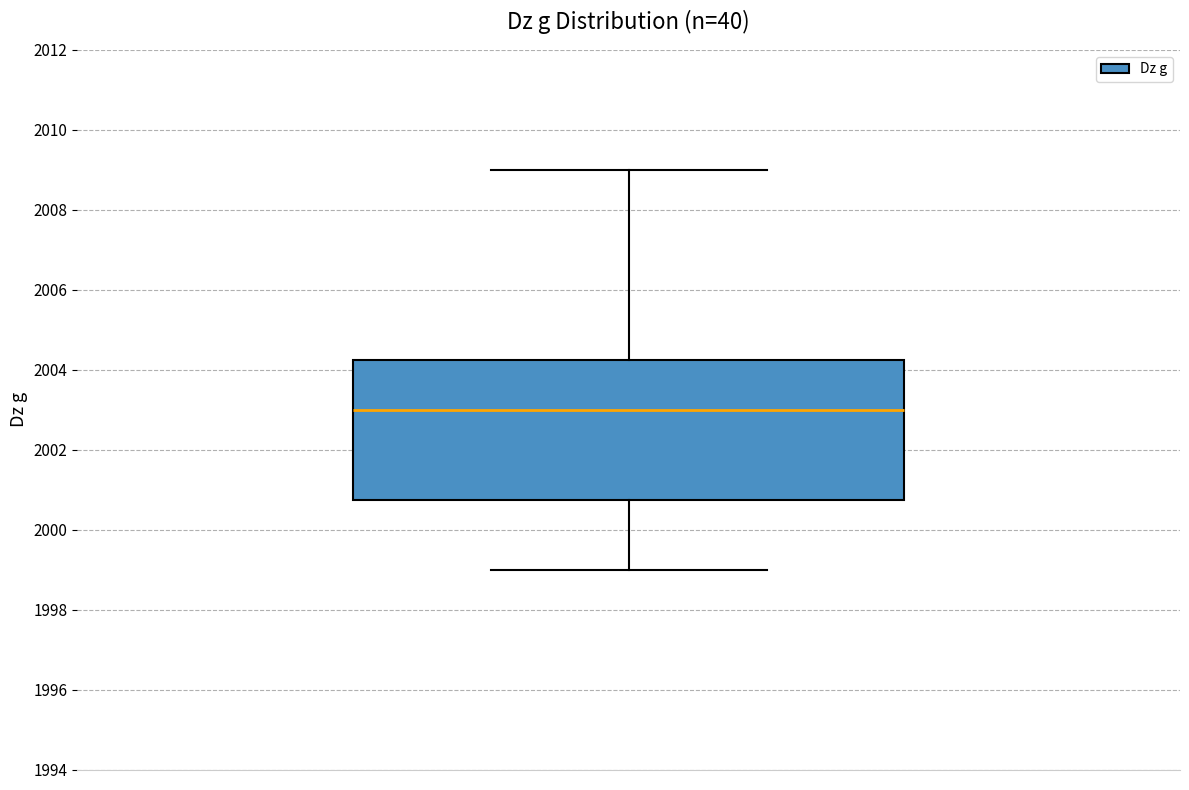

Where is the lower edge of the box on the y-axis? The values are not printed on the chart, so give them approximately, as read against the axis.

2000.8